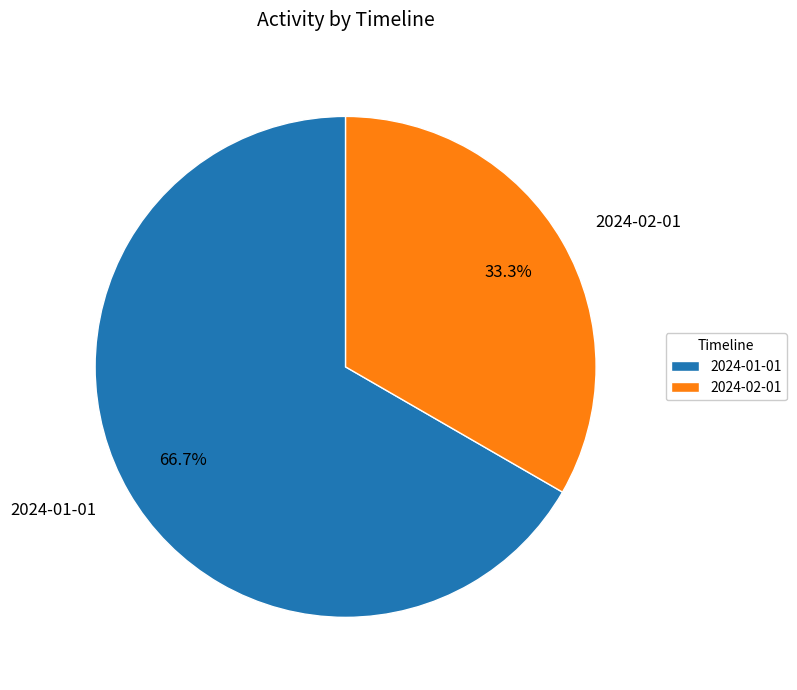

What portion of the pie excludes 2024-01-01?

33.3%